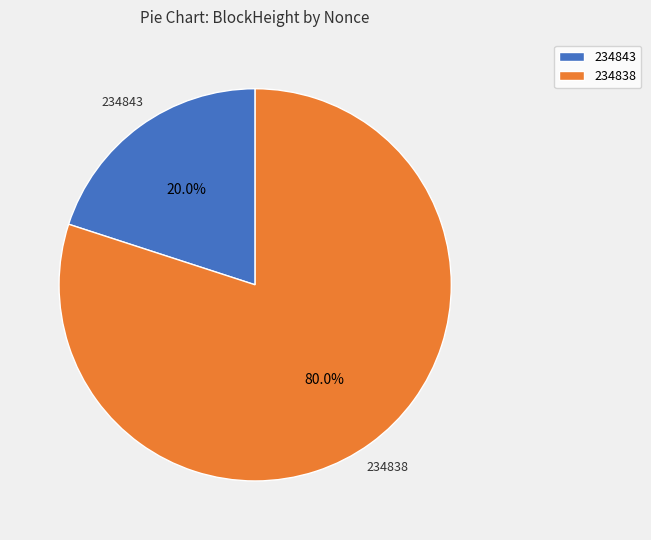

What percentage is the 234838 slice, to the nearest percent?

80%